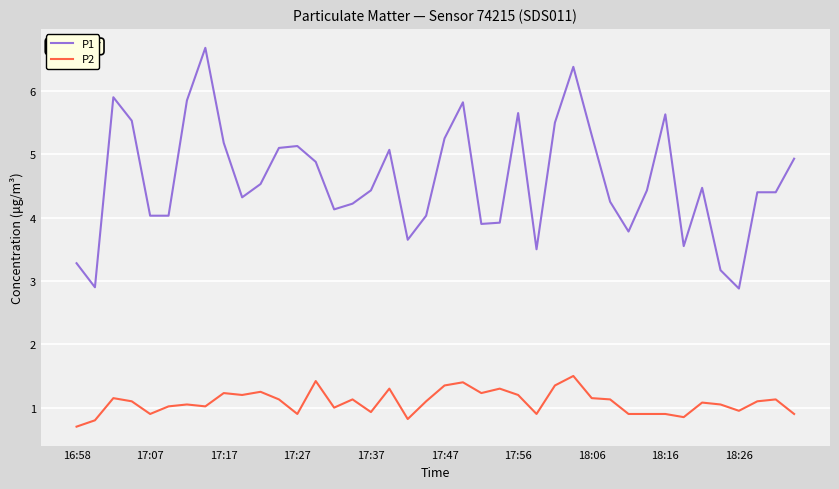

List the series in order of their peak value, highest first.

P1, P2